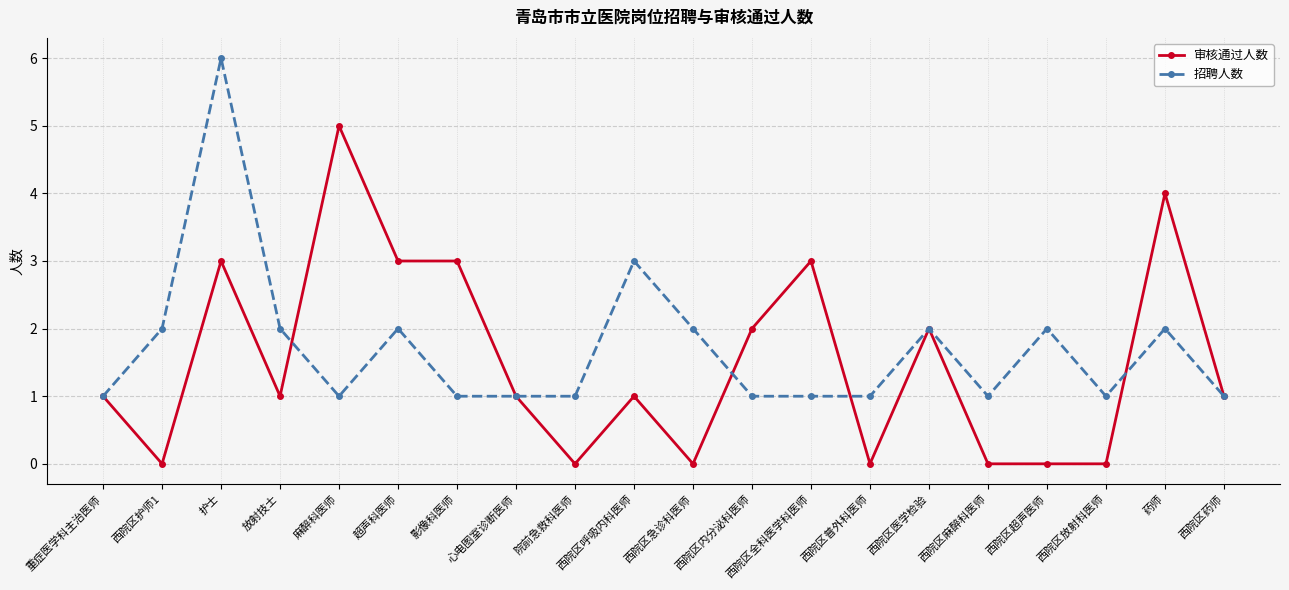

What is the approximate value of 审核通过人数 at 影像科医师?

3